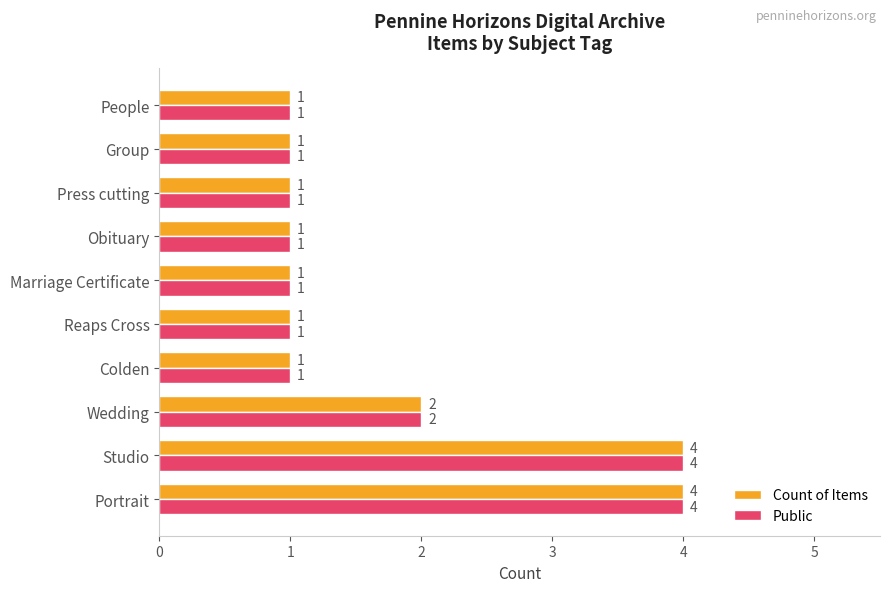

Count the Count of Items values in the range 1 to 2.

8